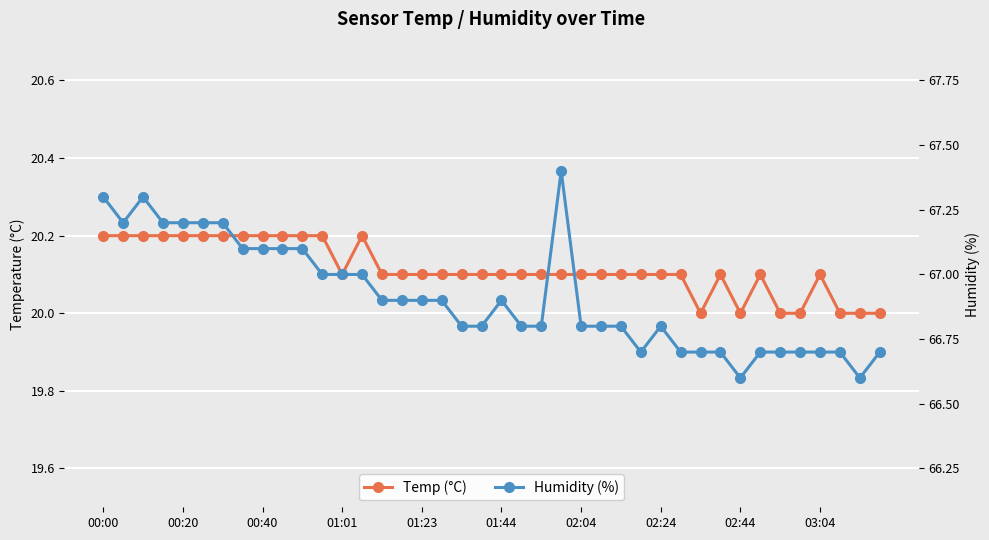

Is it true that Temp (°C) equals 30.7 at 27?

False